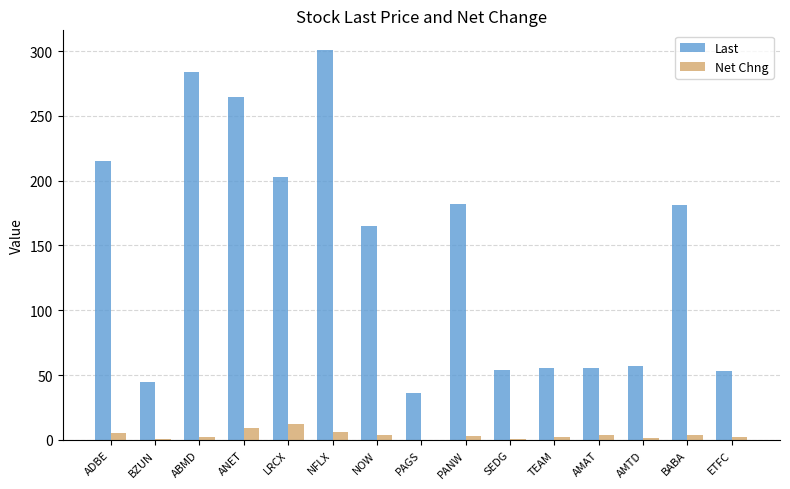

The Last series shows 202.6 at LRCX. True or false?

True